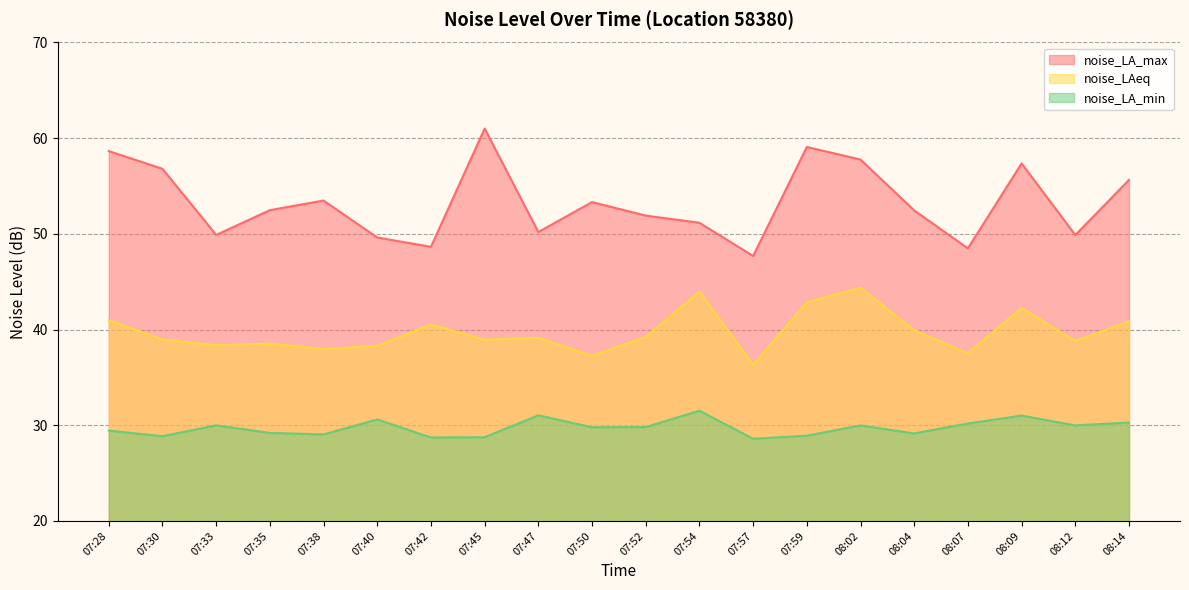

Reading left to right, extract all data points from this chart.

noise_LA_max: 58.6	56.8	49.9	52.5	53.5	49.6	48.6	61.0	50.2	53.3	51.9	51.2	47.7	59.1	57.8	52.5	48.5	57.4	49.9	55.6
noise_LAeq: 41.0	39.0	38.4	38.5	38.0	38.3	40.5	38.9	39.1	37.3	39.2	44.0	36.3	42.9	44.4	39.9	37.5	42.2	38.8	40.9
noise_LA_min: 29.4	28.9	30.0	29.2	29.0	30.6	28.7	28.8	31.0	29.8	29.8	31.5	28.6	28.9	30.0	29.1	30.2	31.0	30.0	30.3